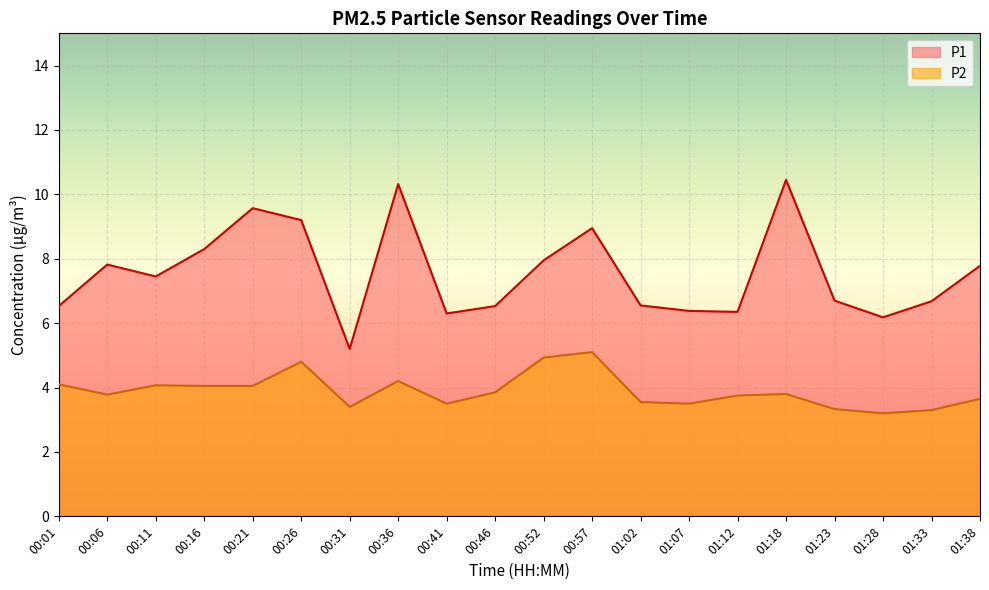

At which category is the sum across all series the highest?

00:36